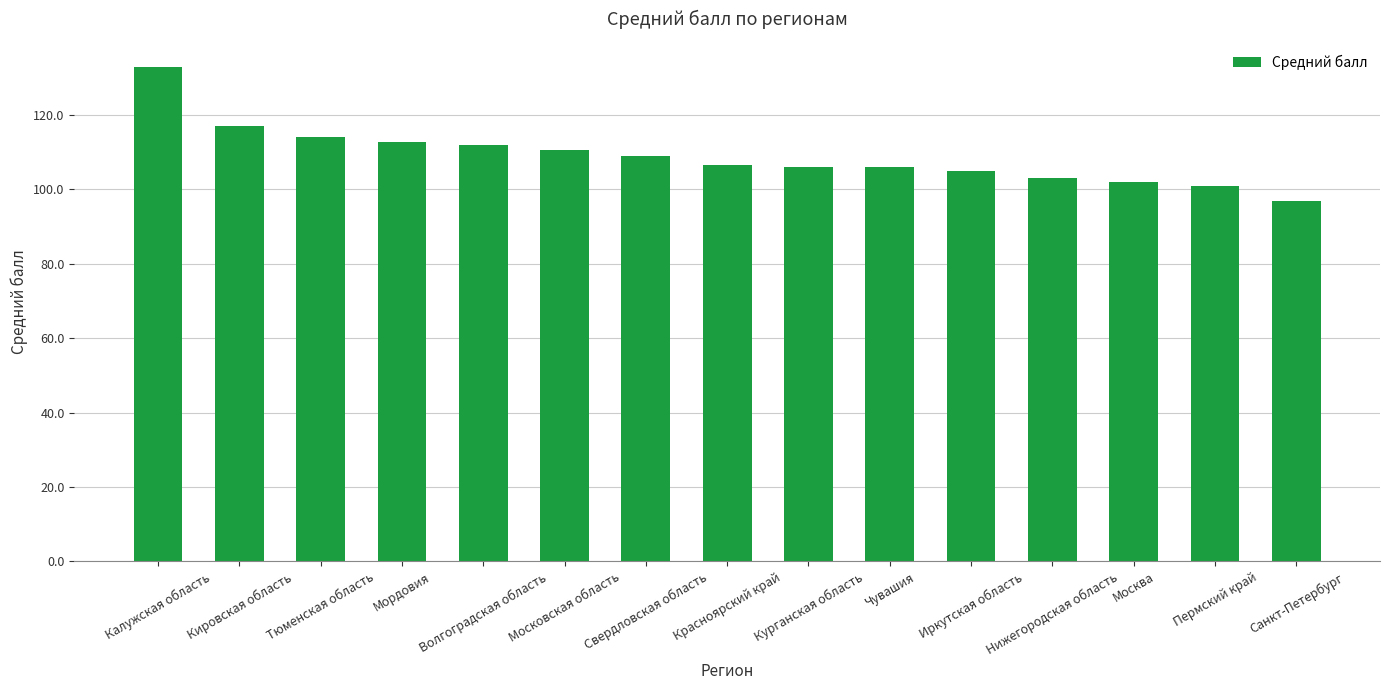

What is the sum of the values at Пермский край and Свердловская область?

210.0